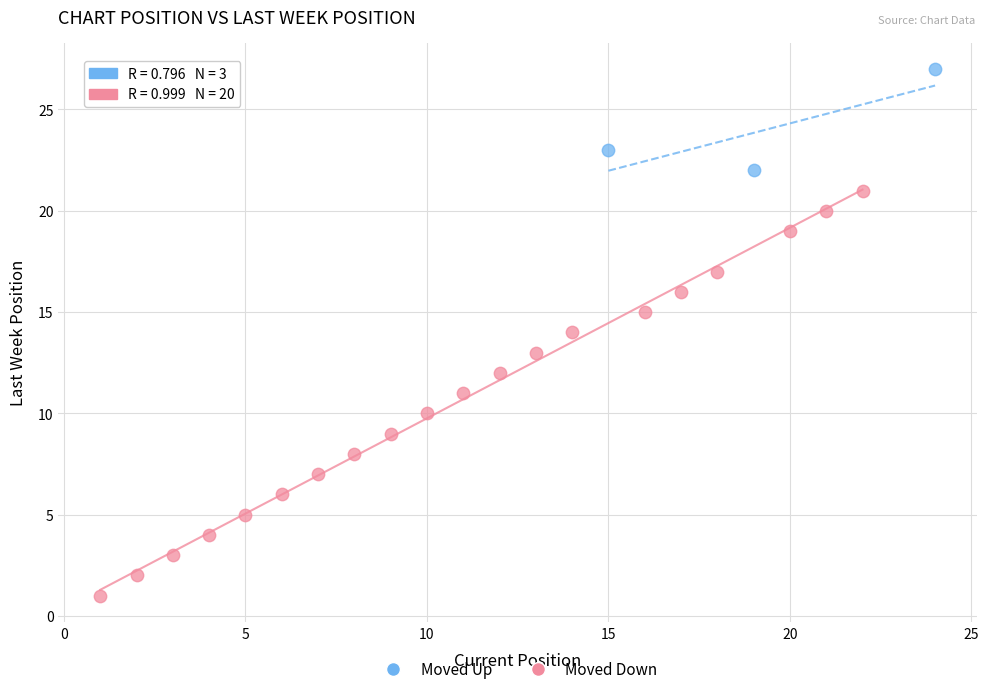

Which series reaches the maximum Y coordinate?

Moved Up